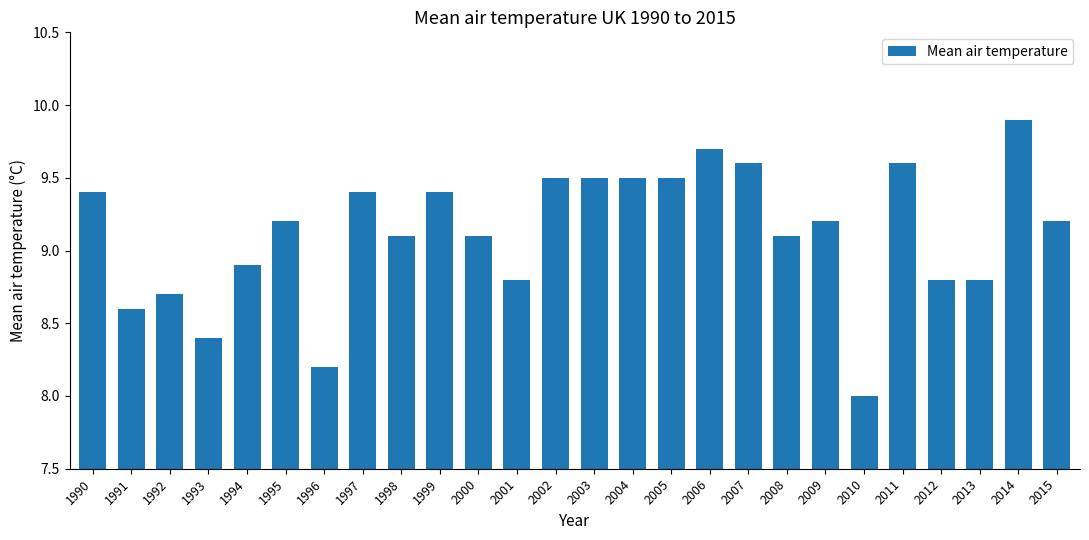

Reading left to right, what are all the values shown in this chart?

1990=9.4	1991=8.6	1992=8.7	1993=8.4	1994=8.9	1995=9.2	1996=8.2	1997=9.4	1998=9.1	1999=9.4	2000=9.1	2001=8.8	2002=9.5	2003=9.5	2004=9.5	2005=9.5	2006=9.7	2007=9.6	2008=9.1	2009=9.2	2010=8.0	2011=9.6	2012=8.8	2013=8.8	2014=9.9	2015=9.2